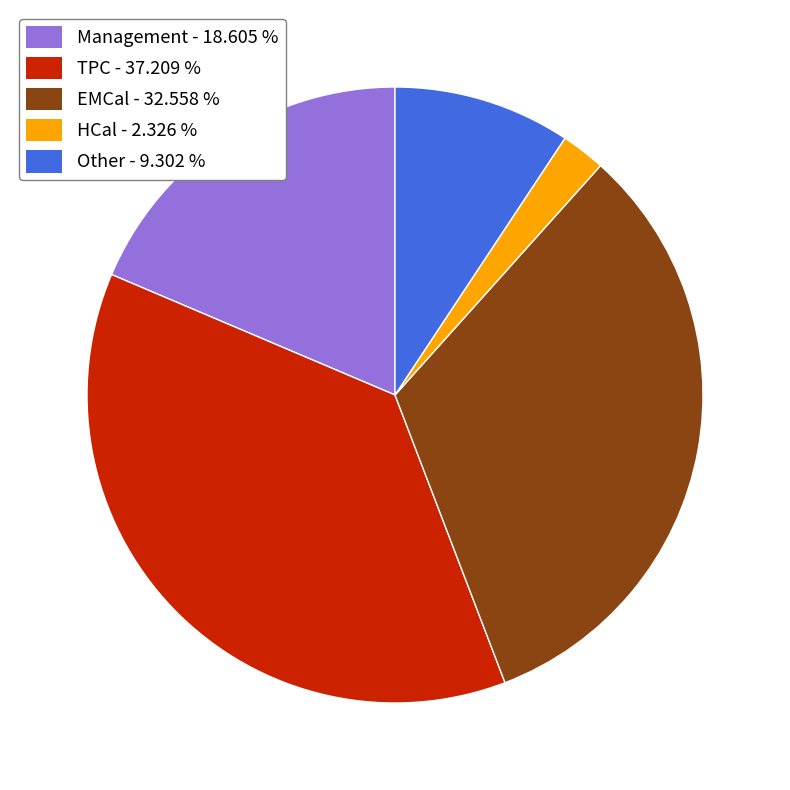

What is the smallest slice in the pie chart?

HCal